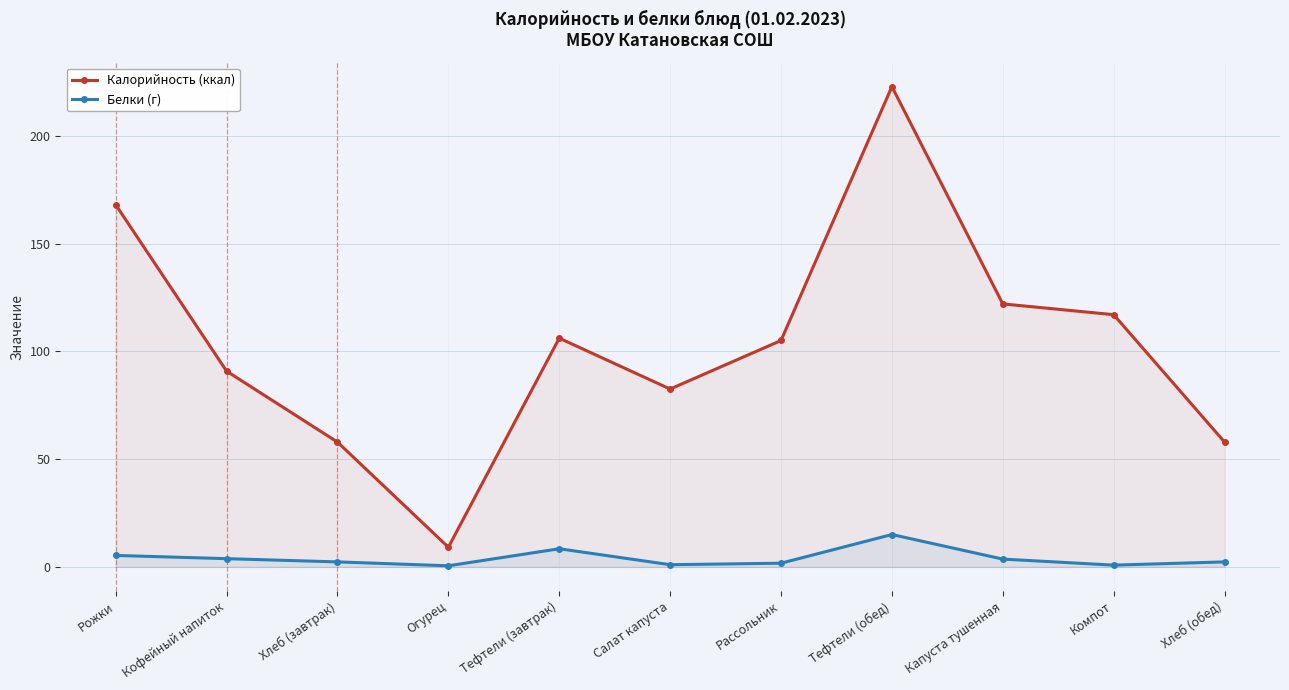

Which series has the largest range (max minus min)?

Калорийность (ккал)